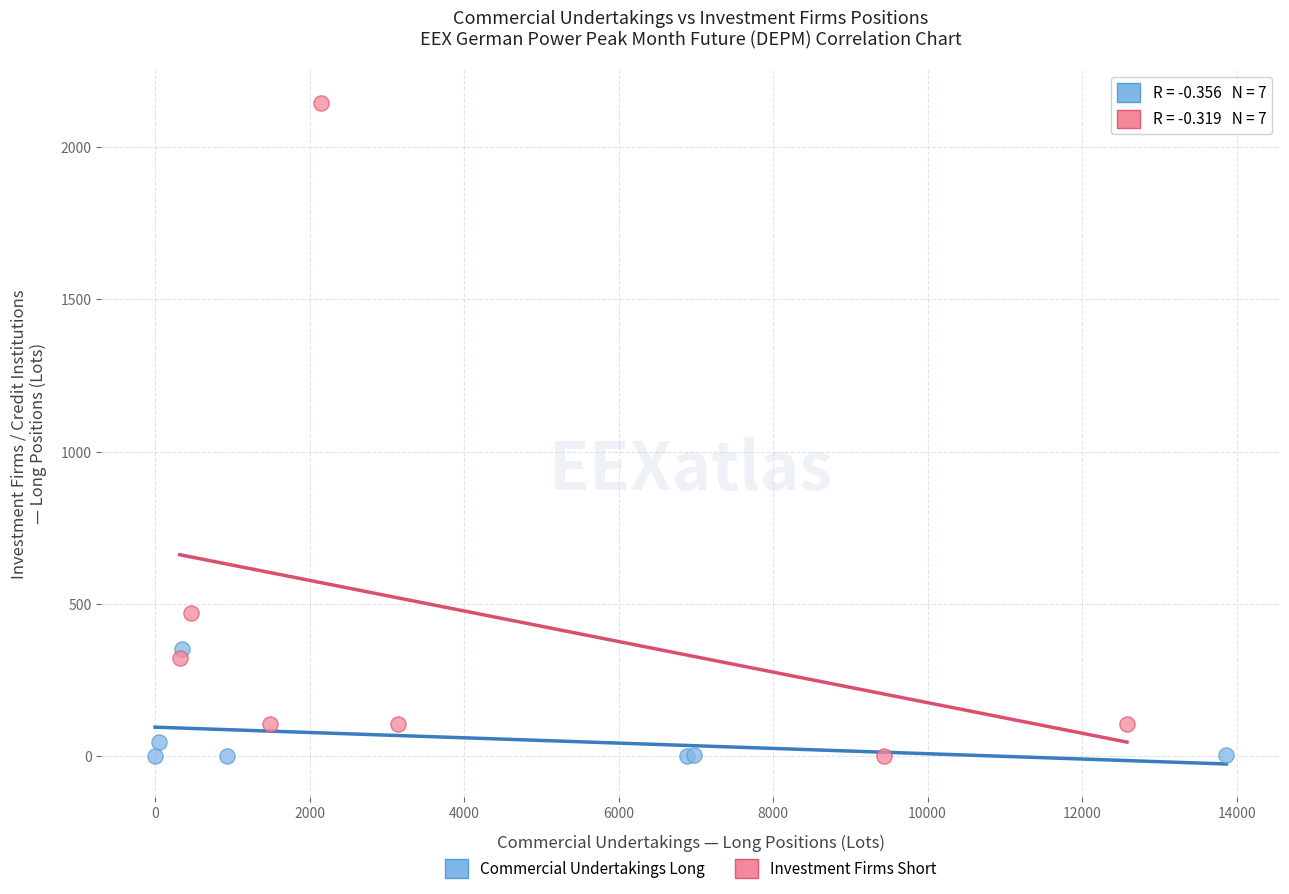

Which series contains the highest Y value?

Investment Firms Short